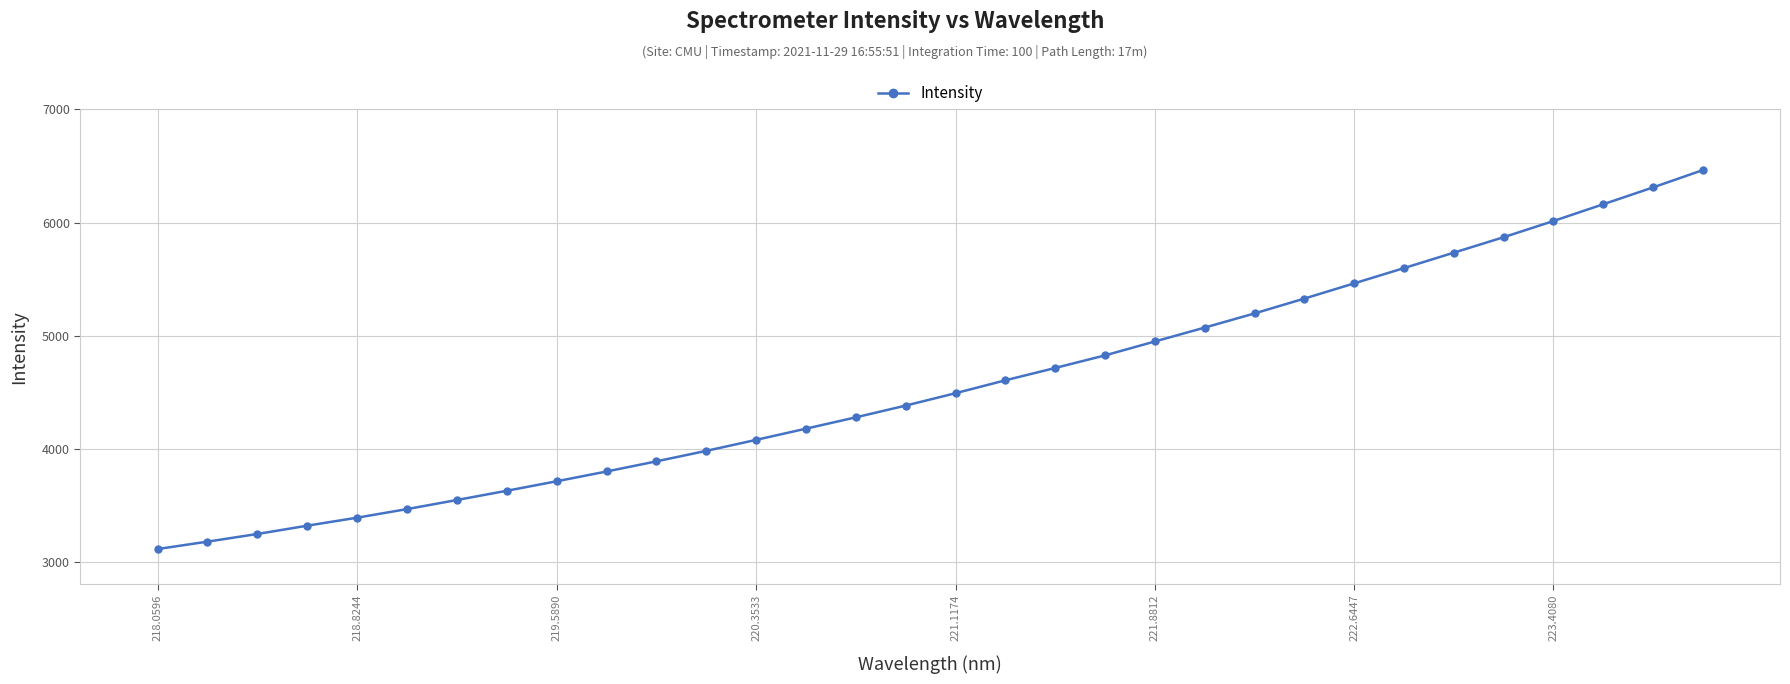

How many lines are shown in the chart?

1